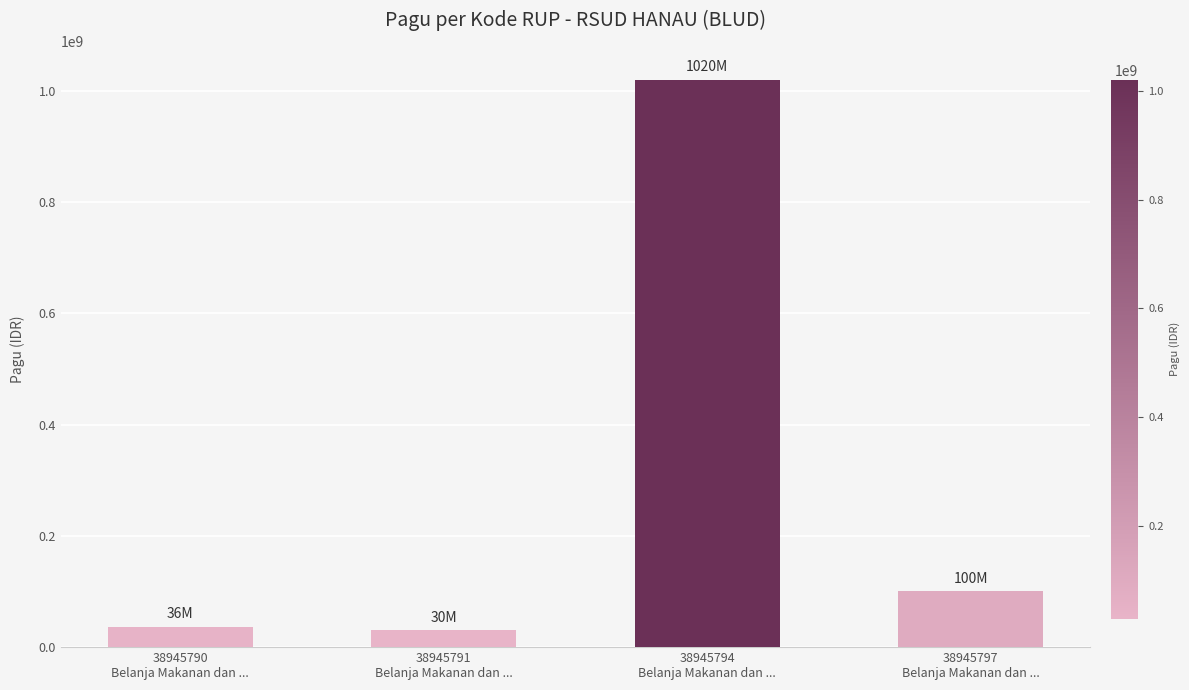

Count the number of data series in this chart.

1